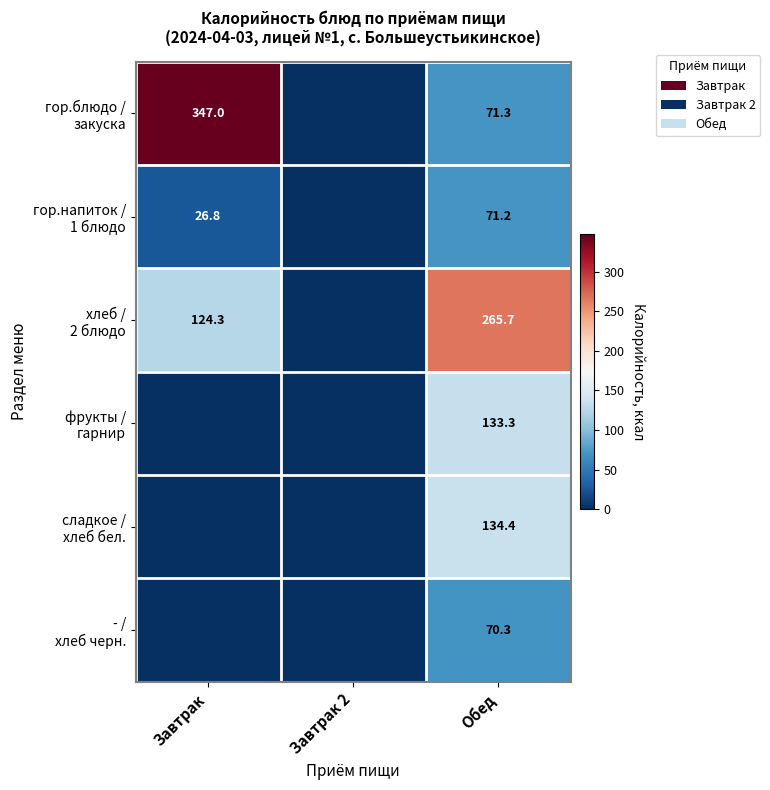

What is the total value across all series at Обед?

746.2